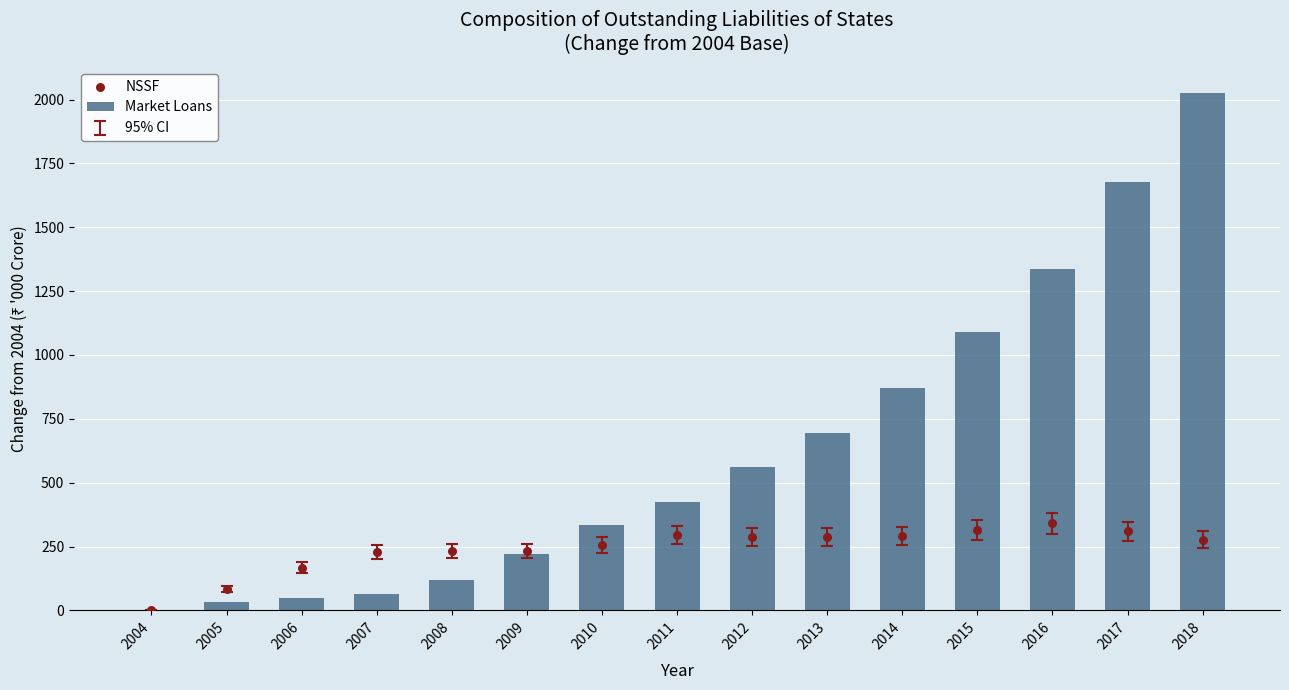

Is the value of Market Loans at 2006 greater than the value of NSSF at 2009?

No